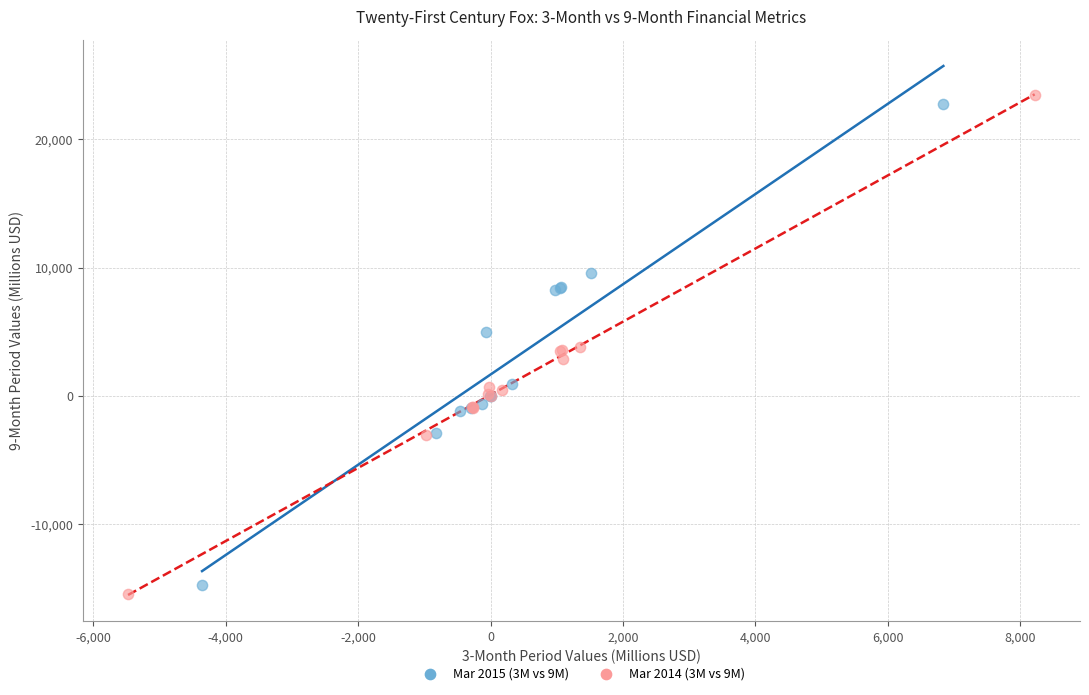

Which series has the widest spread of Y values?

Mar 2014 (3M vs 9M)